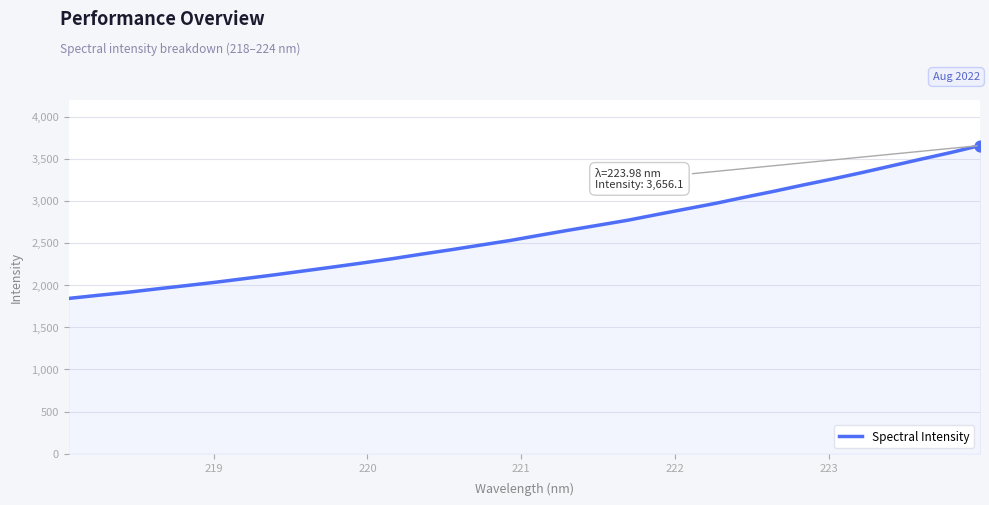

What is the maximum value shown in the chart?

3656.1